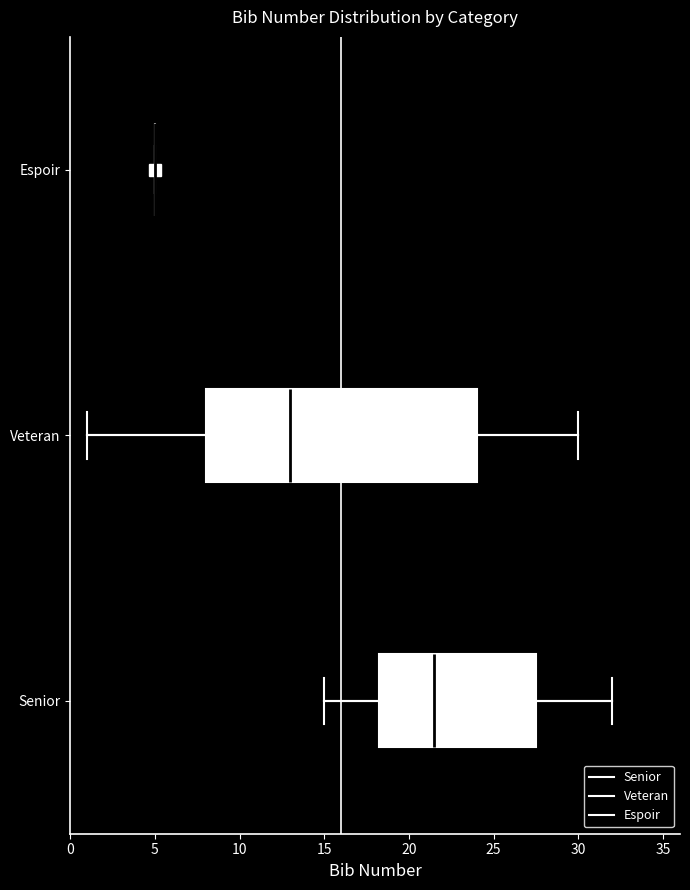

Reading bottom to top, transcribe this box plot: for each box, give where its median line is, the range the box spans, and where its two whiskers end, as read against the x-axis. The values are not printed on the chart, so give them approximately, as read against the axis.

Senior: median 21.5, box 18.5 to 27.5, whiskers 15.0 to 32.0
Veteran: median 13.0, box 8.0 to 24.0, whiskers 1.0 to 30.0
Espoir: box collapsed to a line at 5.0, whiskers 5.0 to 5.0